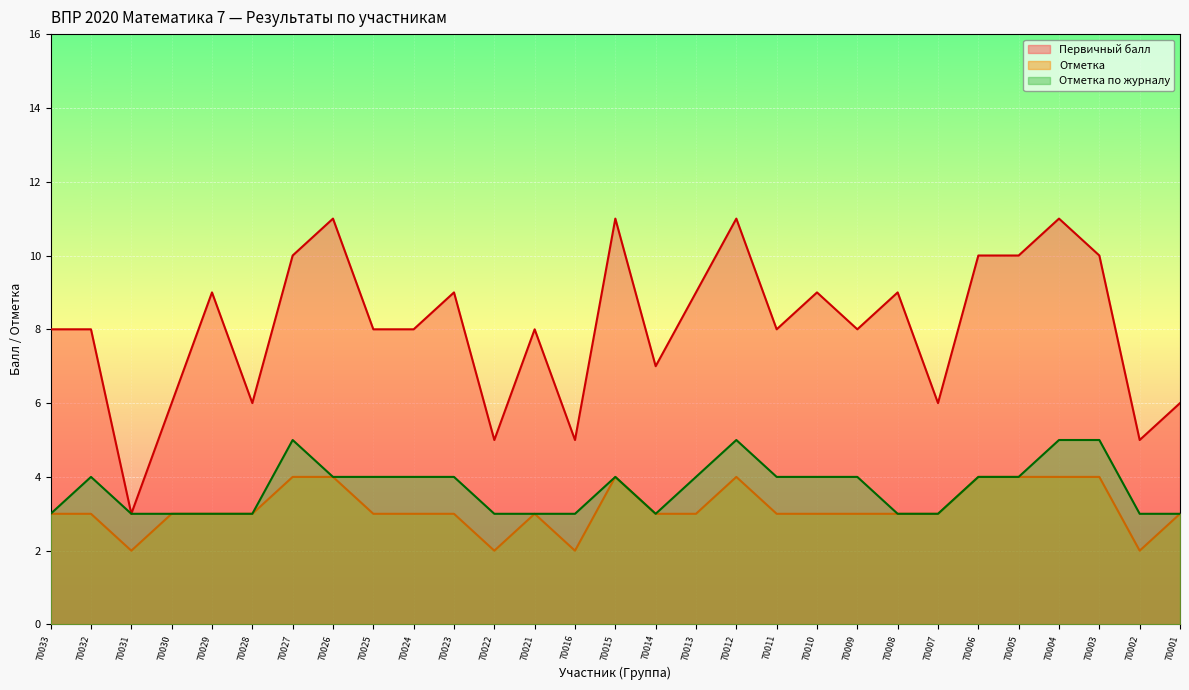

True or false: Первичный балл and Отметка по журналу intersect in this chart.

False